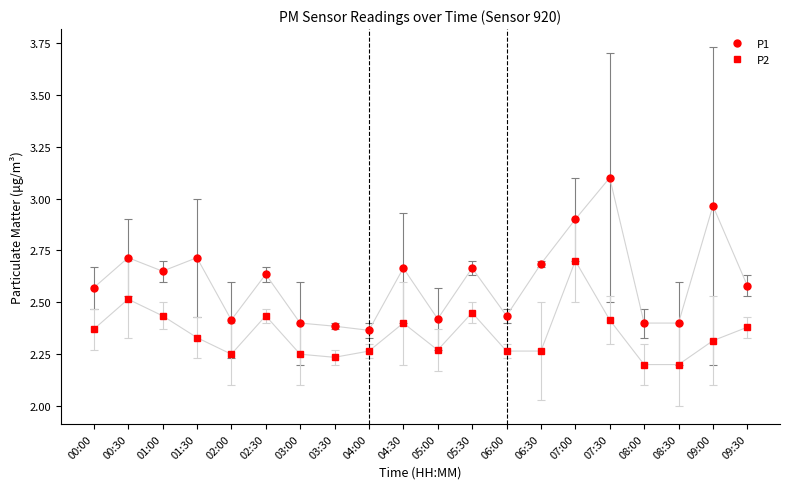

The value of P1 at 05:30 is 3.6. True or false?

False